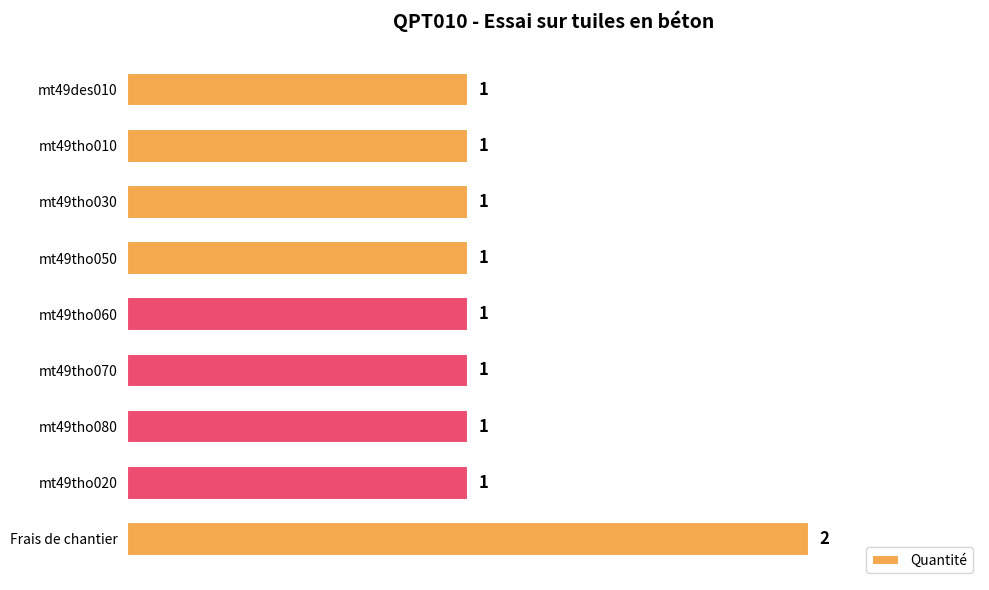

What is the label of the 6th bar from the bottom?

mt49tho050